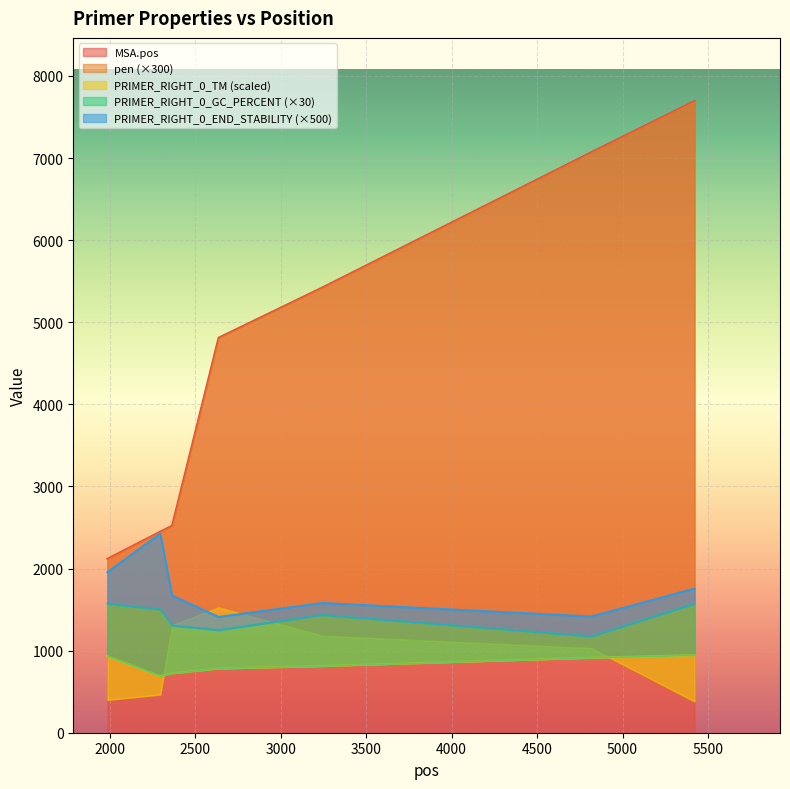

True or false: pen has more than 2 interior local peaks.

False